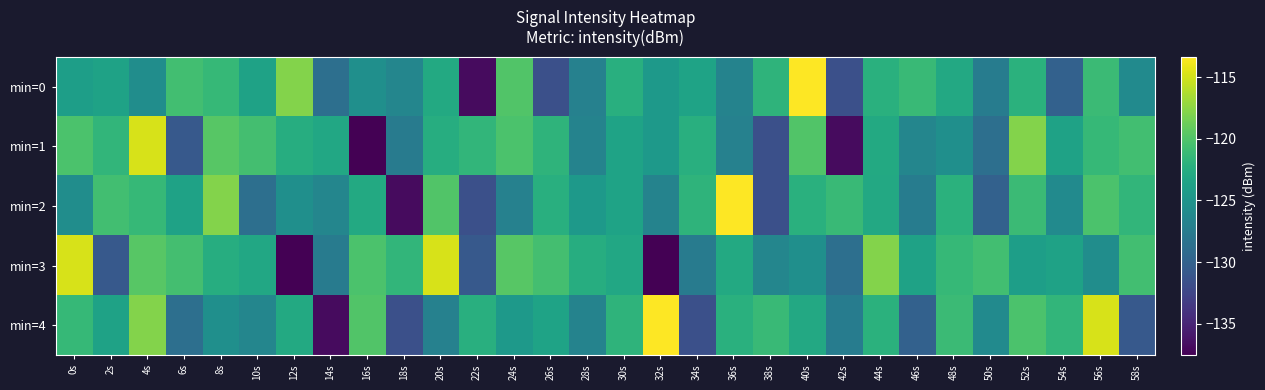

Between 34s and 30s, which is larger?

30s